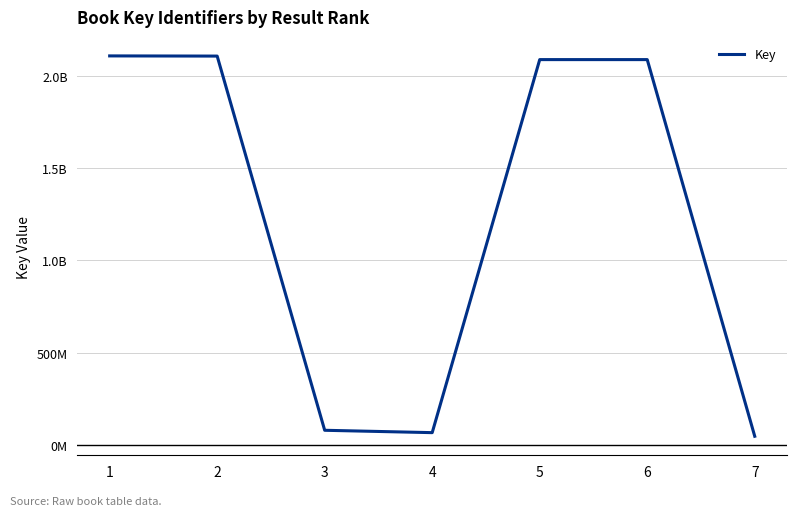

Reading right to left, transcribe all the data shown in this chart.

46804790	2086675029	2086669444	66376331	79184628	2105722433	2106678285